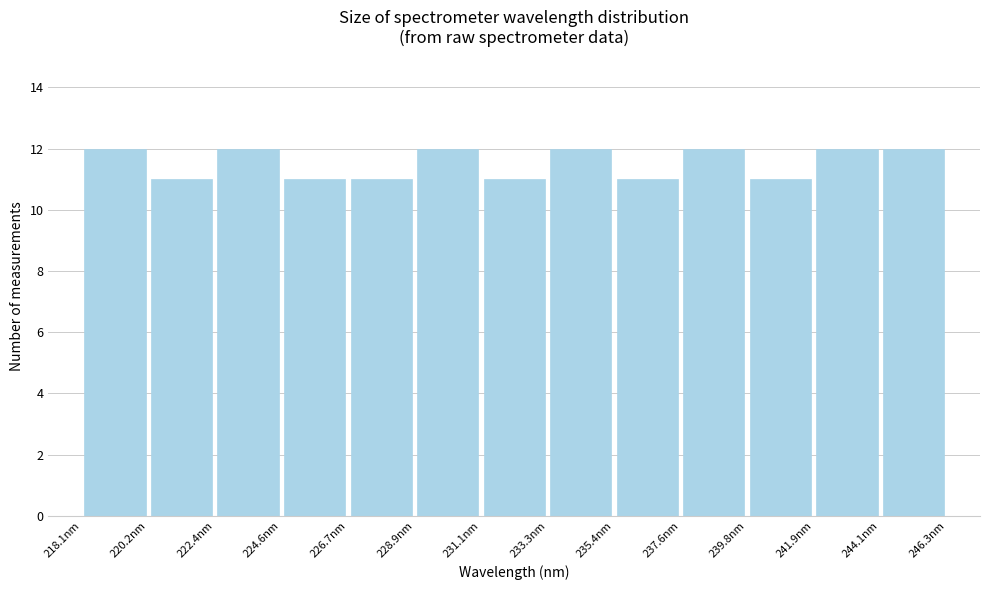

What is the height of the bar covering 235.5 to 237.5 on the x-axis? Neither the bar edges nor the heights are printed on the chart, so give them approximately, as read against the axes.

11